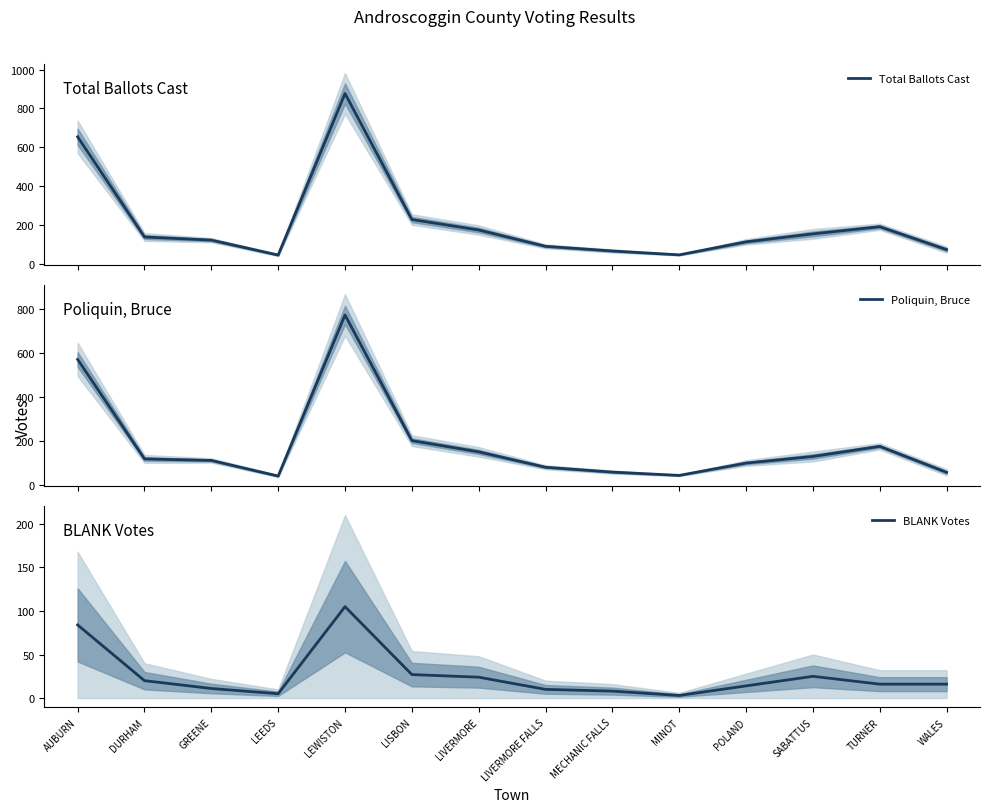

Is the value of BLANK Votes at POLAND greater than the value of Poliquin, Bruce at WALES?

No